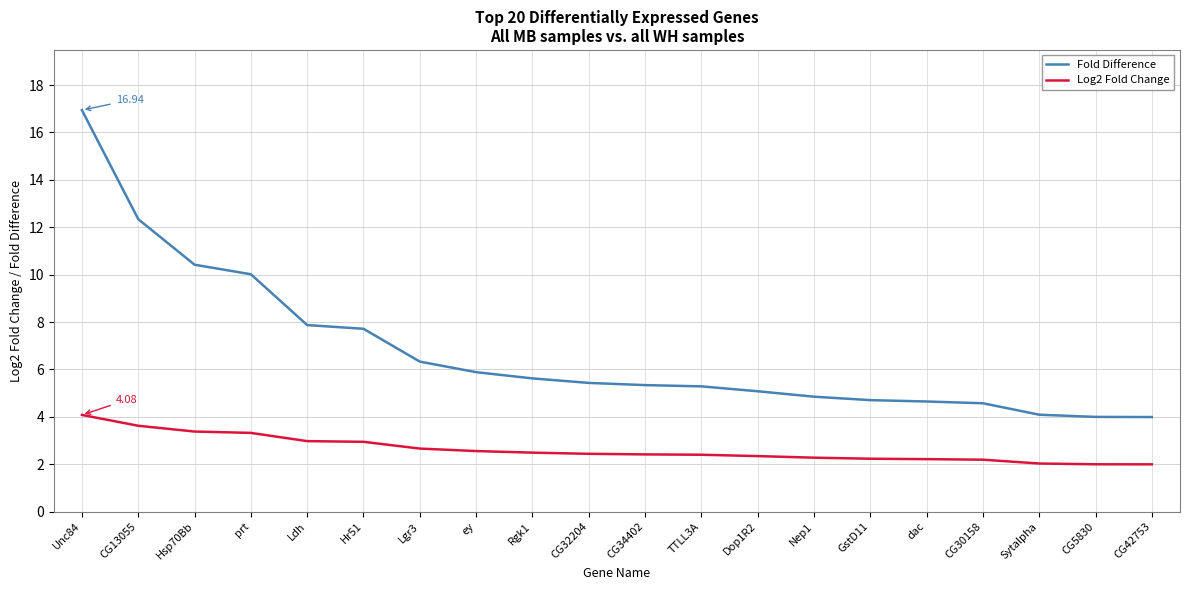

What is the spread (max minus min) of values at CG42753?

2.0